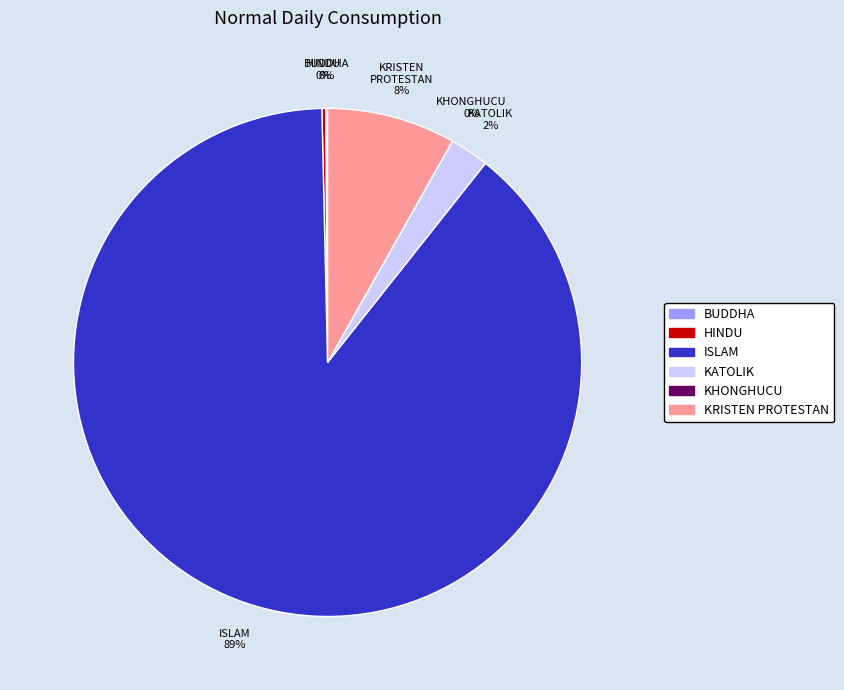

Is there a majority slice in this chart?

Yes